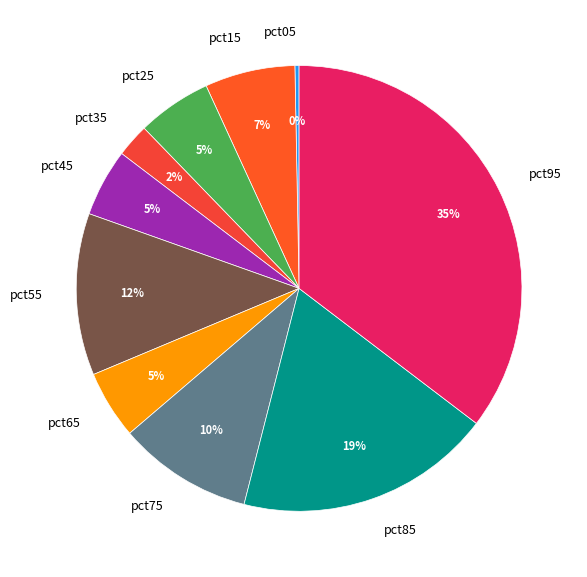

To the nearest percent, what portion does pct25 represent?

5%